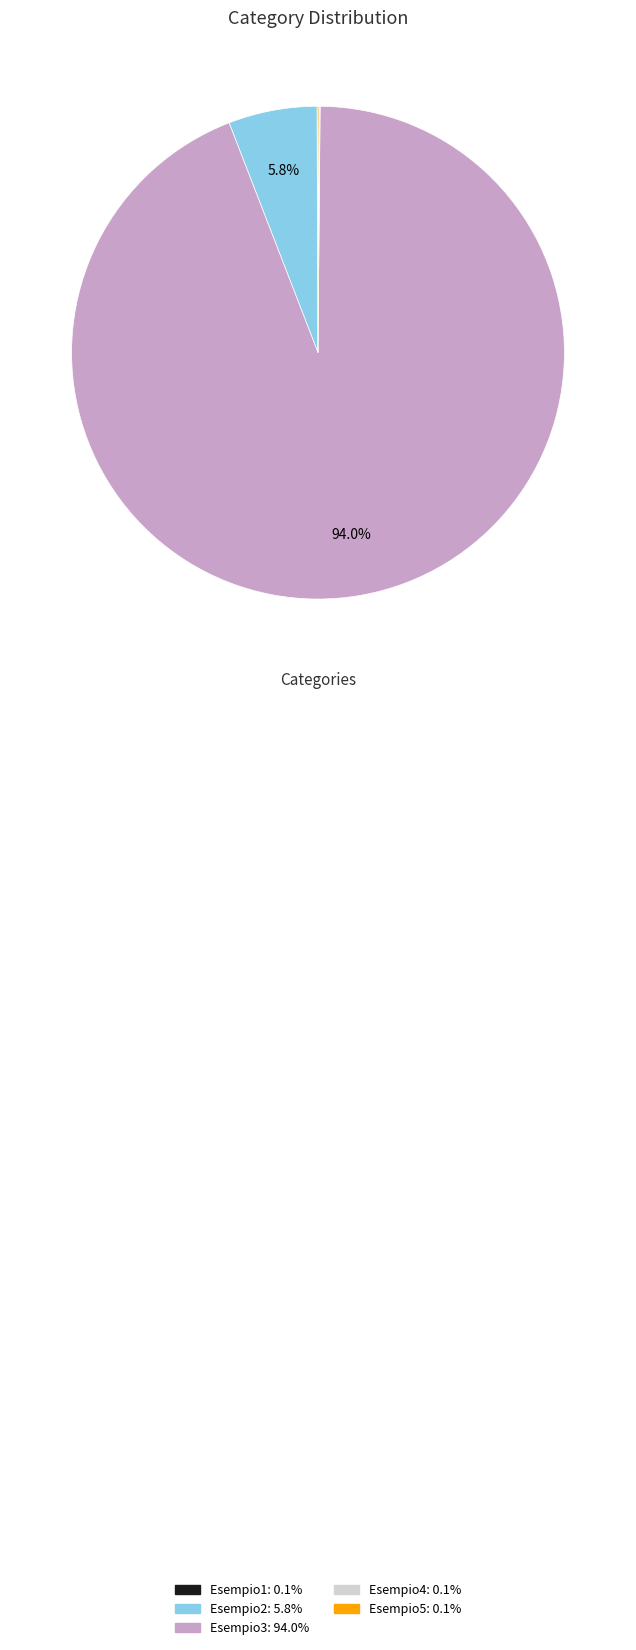

Which category accounts for the majority?

Esempio3